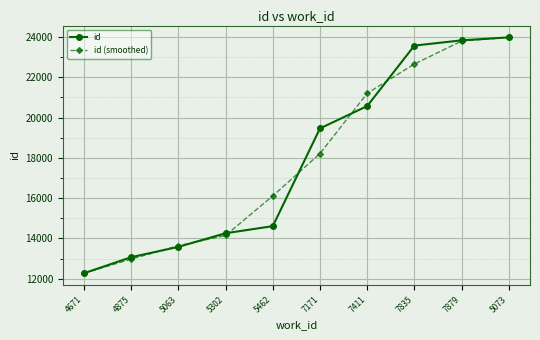

What is the value of the id point at the 7th from the left?

20571.0